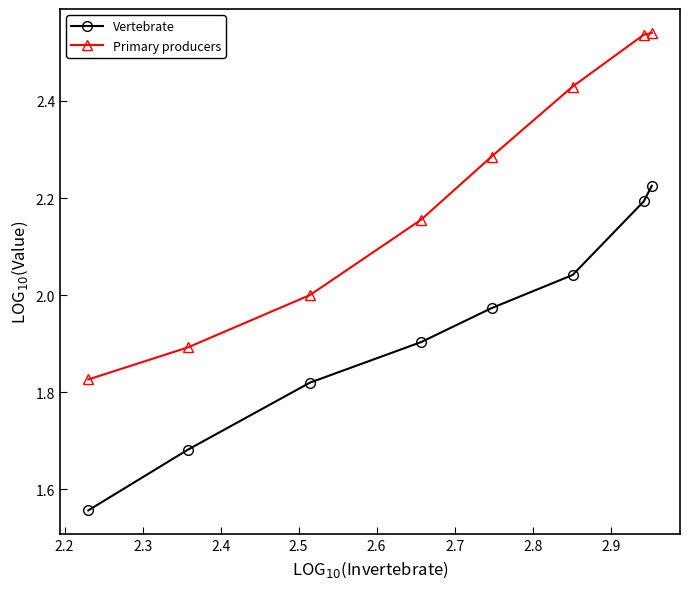

Rank the series by their average value, from lowest to highest.

Vertebrate, Primary producers